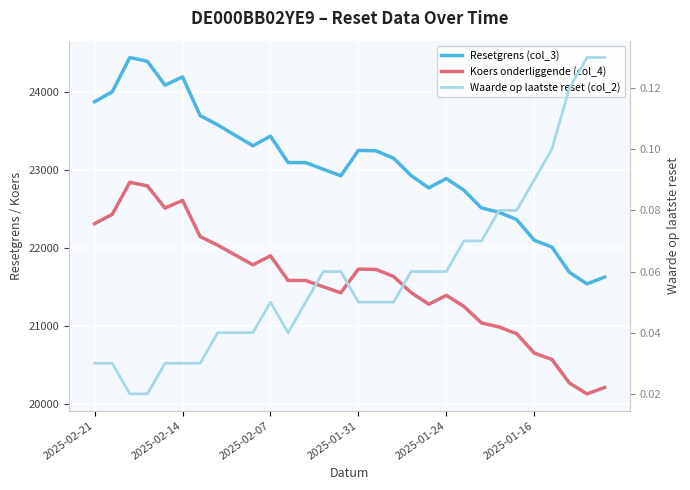

How many lines are shown in the chart?

3